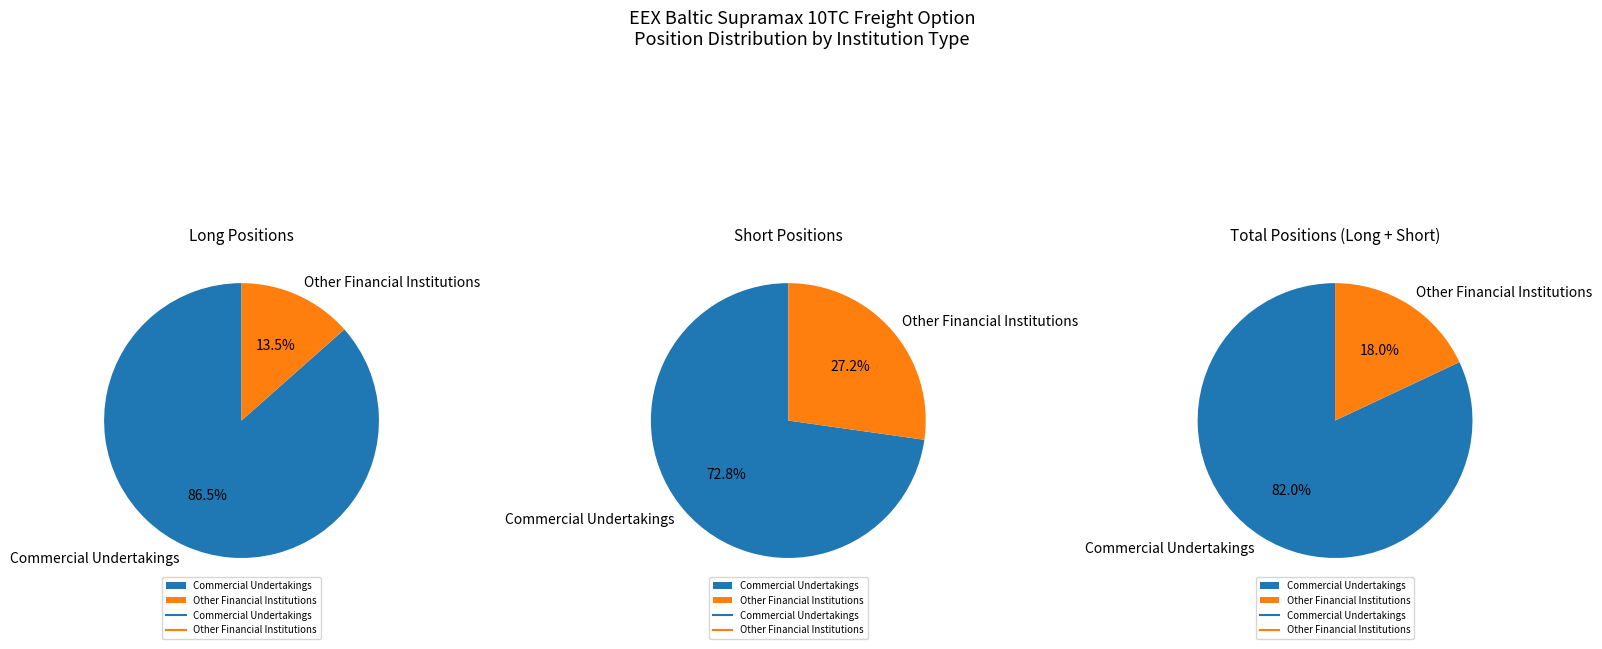

What percentage do Investment Firms or credit institutions and Other Financial Institutions together represent?

13.5%